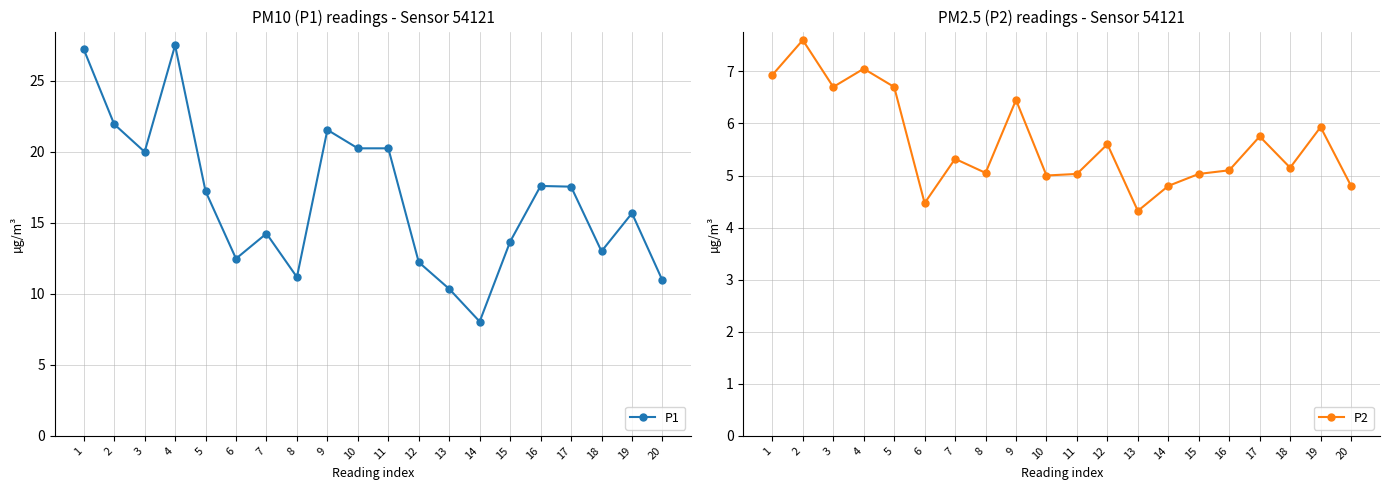

At which category is the sum across all series the highest?

4